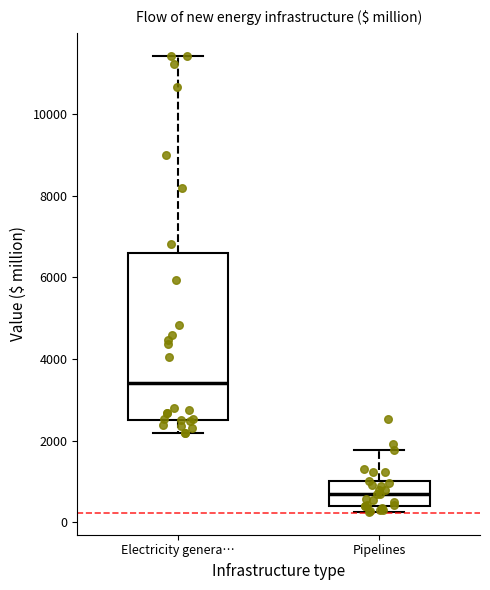

Where is the lower edge of the box for Pipelines on the y-axis? The values are not printed on the chart, so give them approximately, as read against the axis.

400